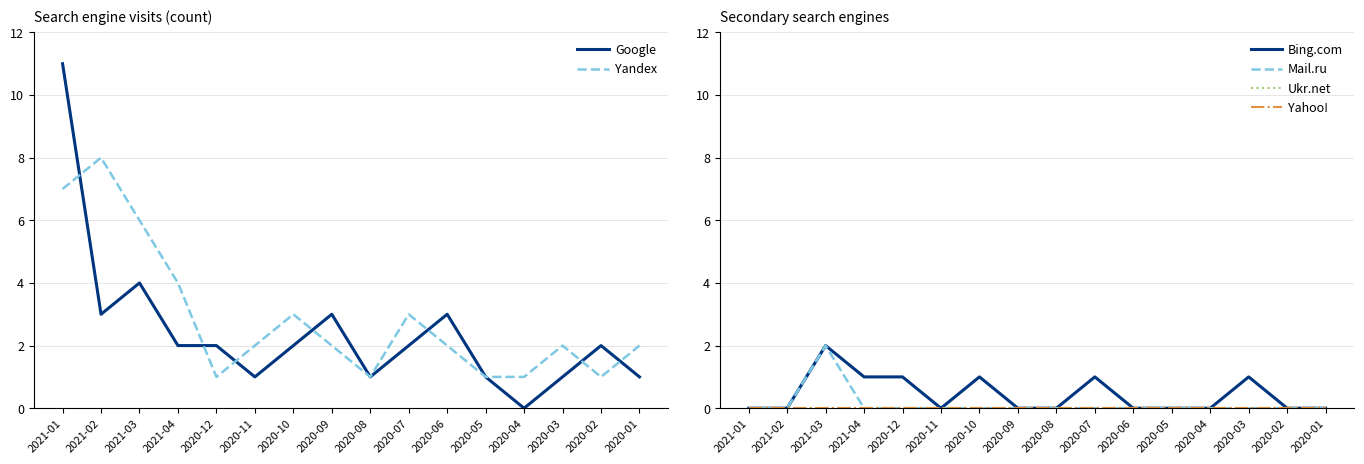

Reading left to right, what are all the values shown in this chart?

Google: 11	3	4	2	2	1	2	3	1	2	3	1	0	1	2	1
Yandex: 7	8	6	4	1	2	3	2	1	3	2	1	1	2	1	2
Bing.com: 0	0	2	1	1	0	1	0	0	1	0	0	0	1	0	0
Mail.ru: 0	0	2	0	0	0	0	0	0	0	0	0	0	0	0	0
Ukr.net: 0	0	0	0	0	0	0	0	0	0	0	0	0	0	0	0
Yahoo!: 0	0	0	0	0	0	0	0	0	0	0	0	0	0	0	0